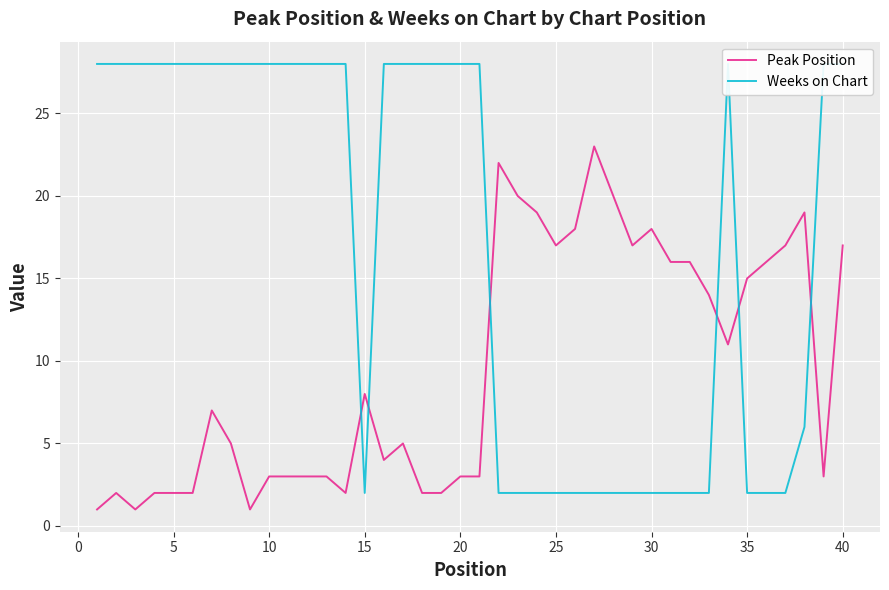

List the series in order of their peak value, highest first.

Weeks on Chart, Peak Position